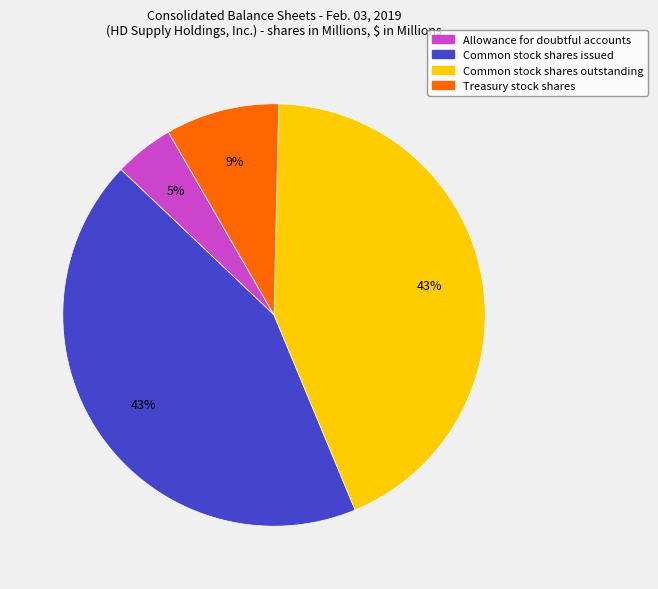

What is the smallest slice in the pie chart?

Allowance for doubtful accounts